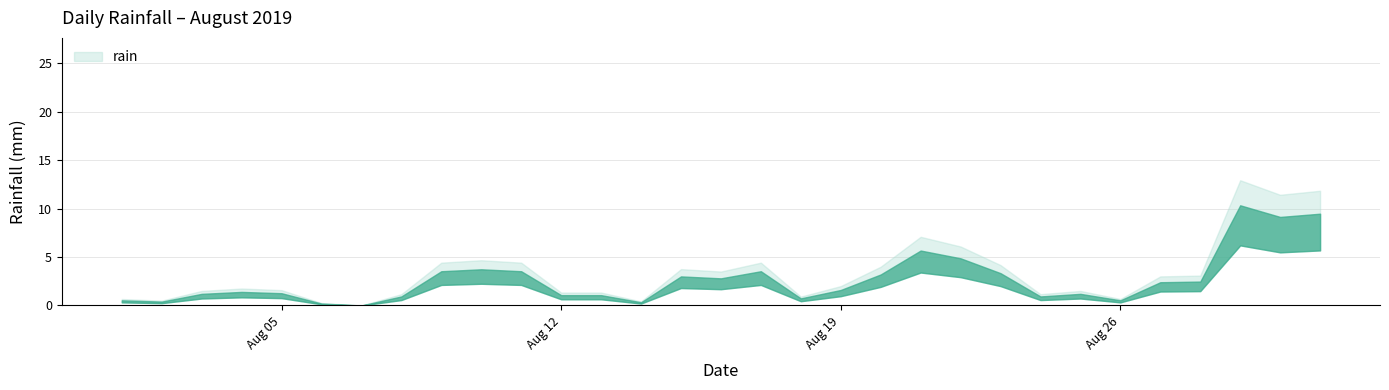

What is the value of the 27th point from the left?

0.4